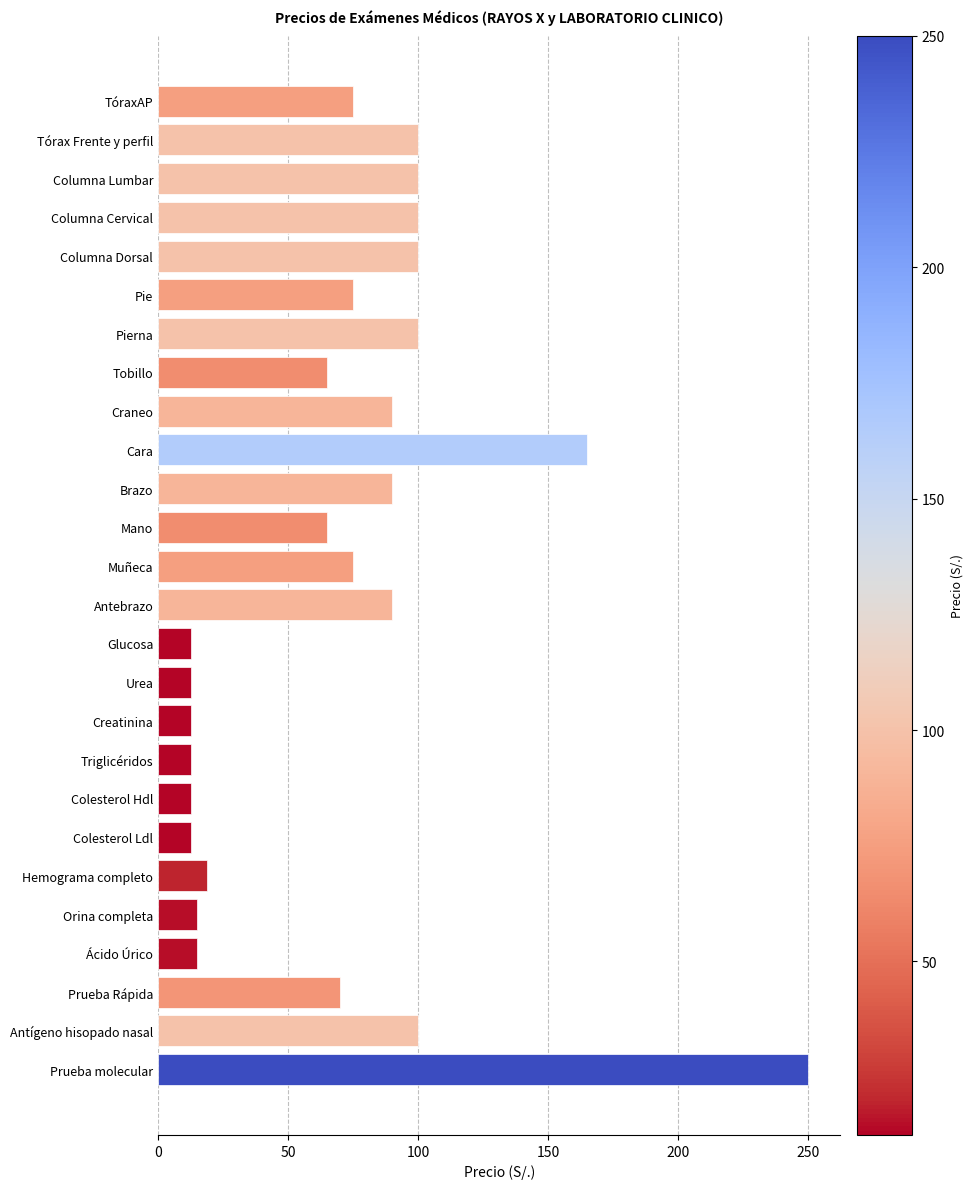

Reading top to bottom, what are all the values shown in this chart?

TóraxAP=75.0	Tórax Frente y perfil=100.0	Columna Lumbar=100.0	Columna Cervical=100.0	Columna Dorsal=100.0	Pie=75.0	Pierna=100.0	Tobillo=65.0	Craneo=90.0	Cara=165.0	Brazo=90.0	Mano=65.0	Muñeca=75.0	Antebrazo=90.0	Glucosa=12.5	Urea=12.5	Creatinina=12.5	Triglicéridos=12.5	Colesterol Hdl=12.5	Colesterol Ldl=12.5	Hemograma completo=19.0	Orina completa=15.0	Ácido Úrico=15.0	Prueba Rápida=70.0	Antígeno hisopado nasal=100.0	Prueba molecular=250.0